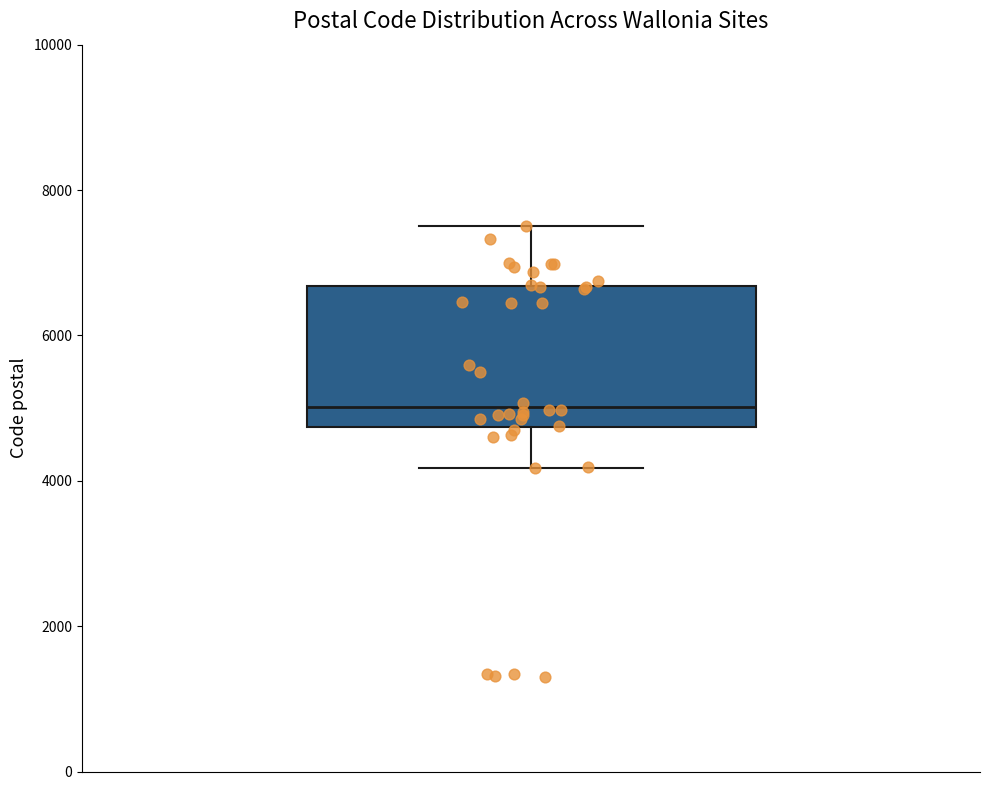

Where does the lower whisker of the box end on the y-axis? The values are not printed on the chart, so give them approximately, as read against the axis.

4200